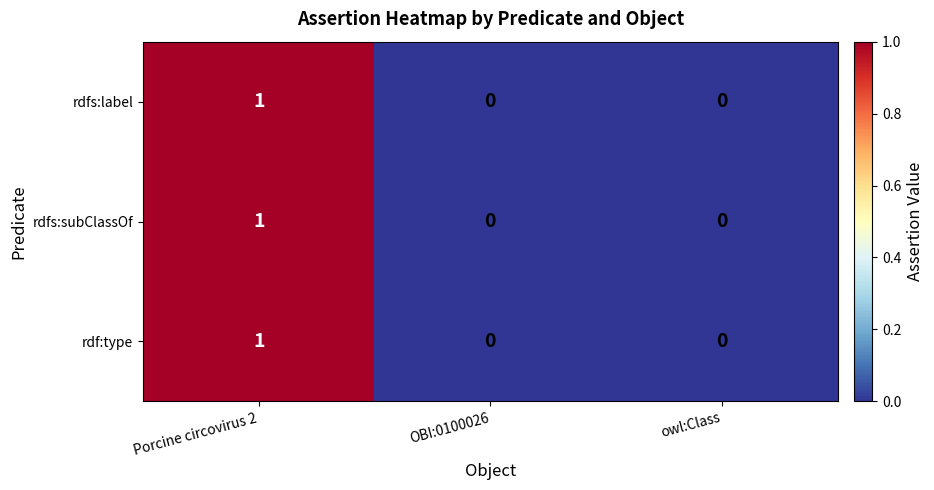

The value of rdfs:label at Porcine circovirus 2 is 2. True or false?

False